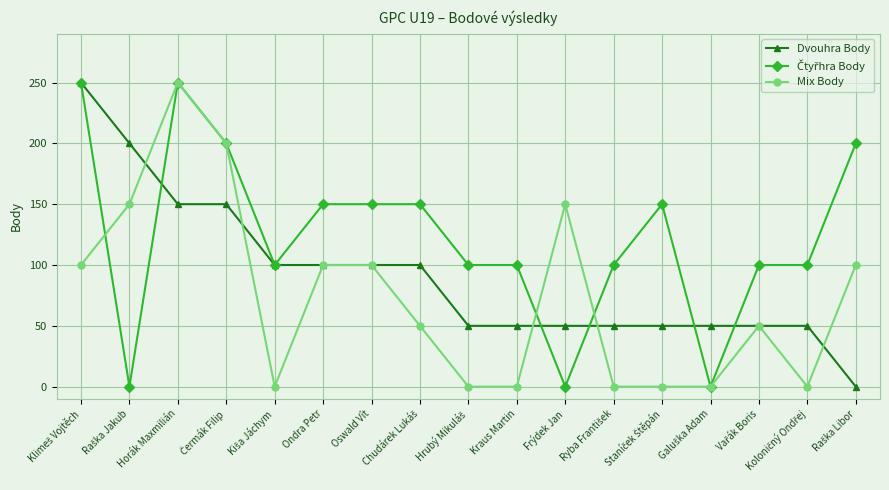

Is it true that Mix Body equals 100 at Oswald Vít?

True